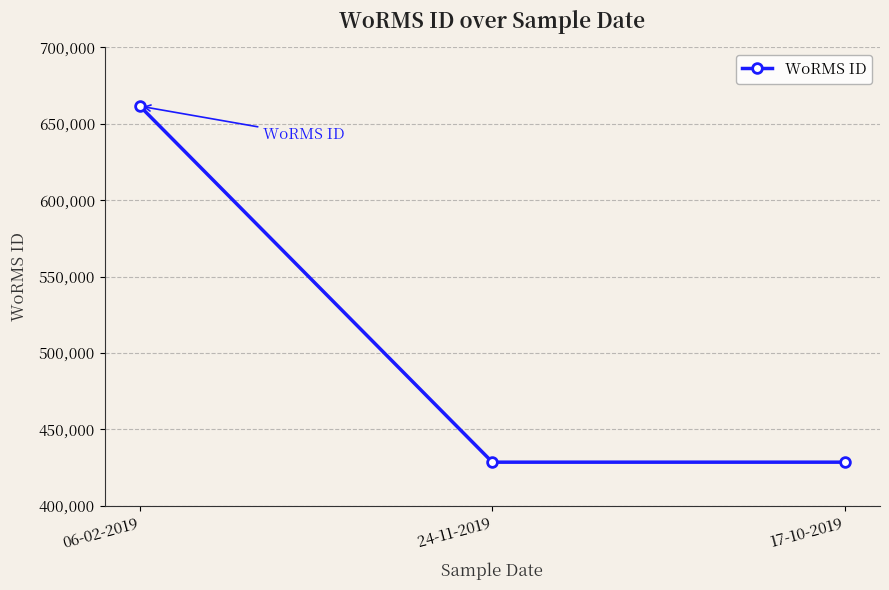

Reading right to left, extract all data points from this chart.

428522	428522	661559